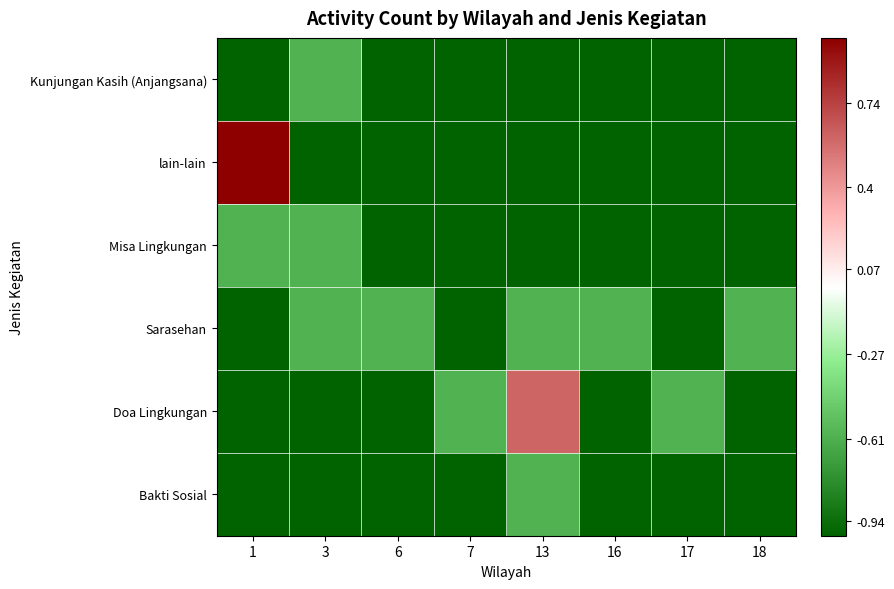

Which category has the lowest value across all series?

1